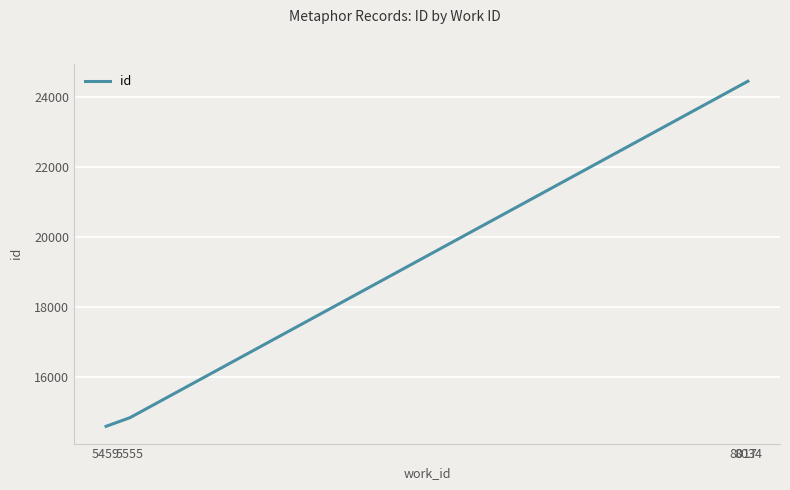

Reading left to right, transcribe all the data shown in this chart.

14593	14841	24399	24464